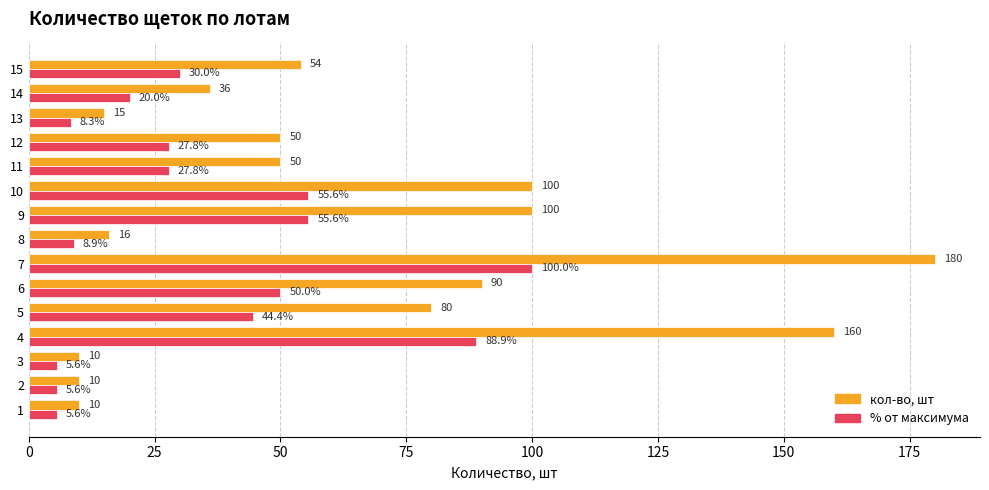

Which series has the largest range (max minus min)?

кол-во, шт